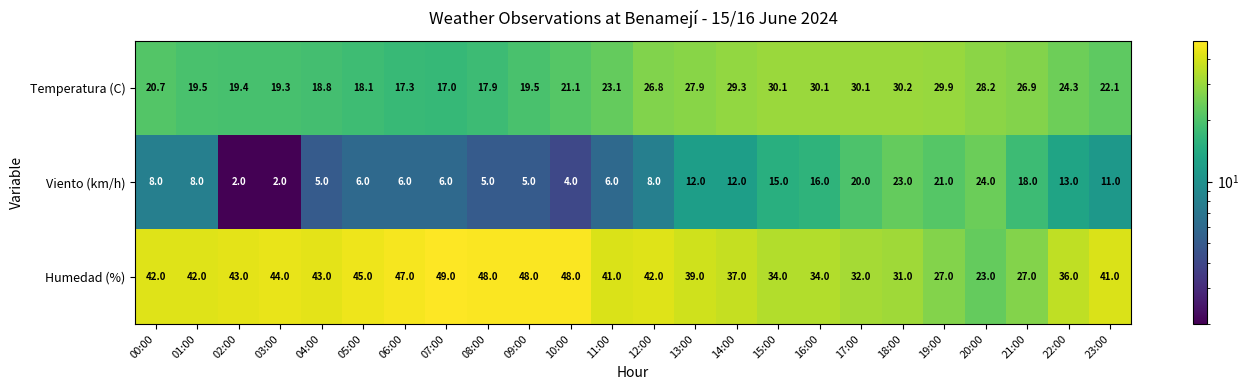

What is the total value across all series at 14:00?

78.3